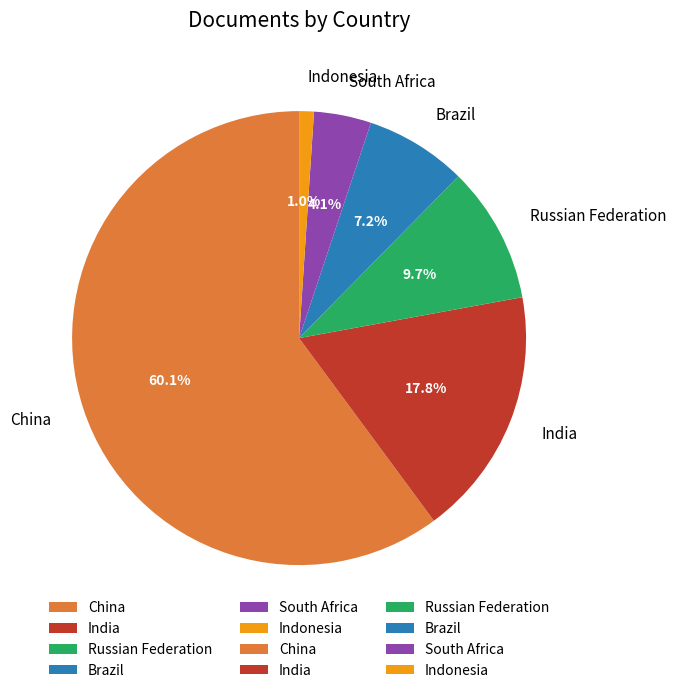

Is there a majority slice in this chart?

Yes